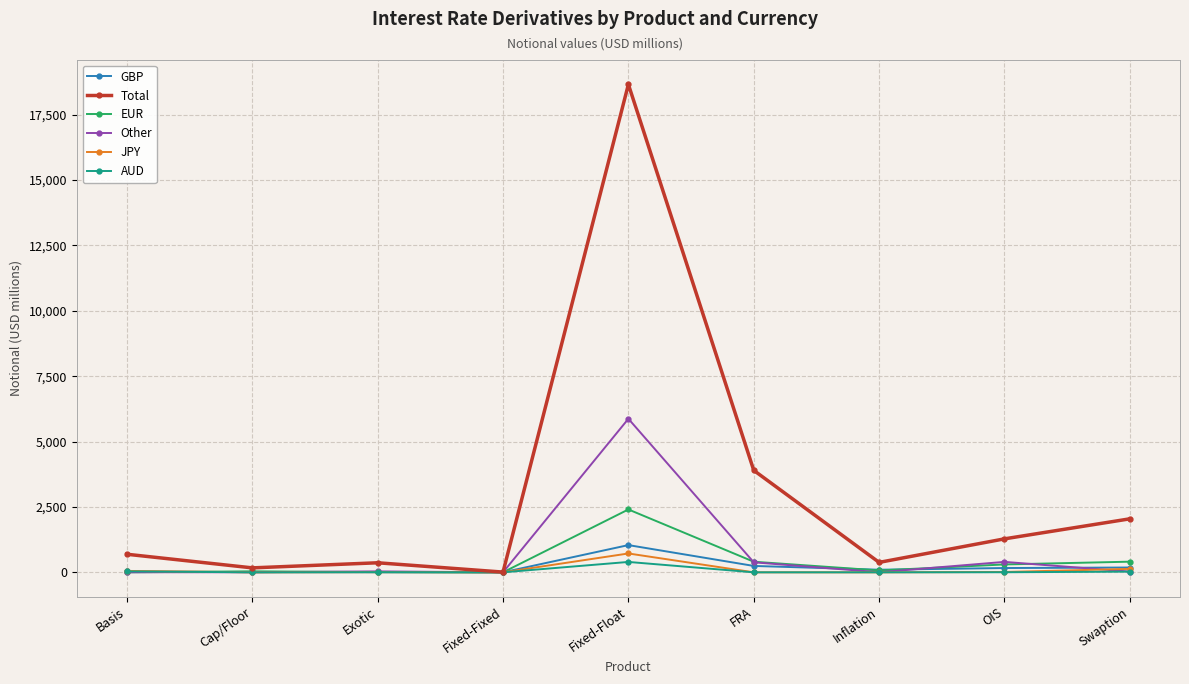

Which series has the largest total across all categories?

Total